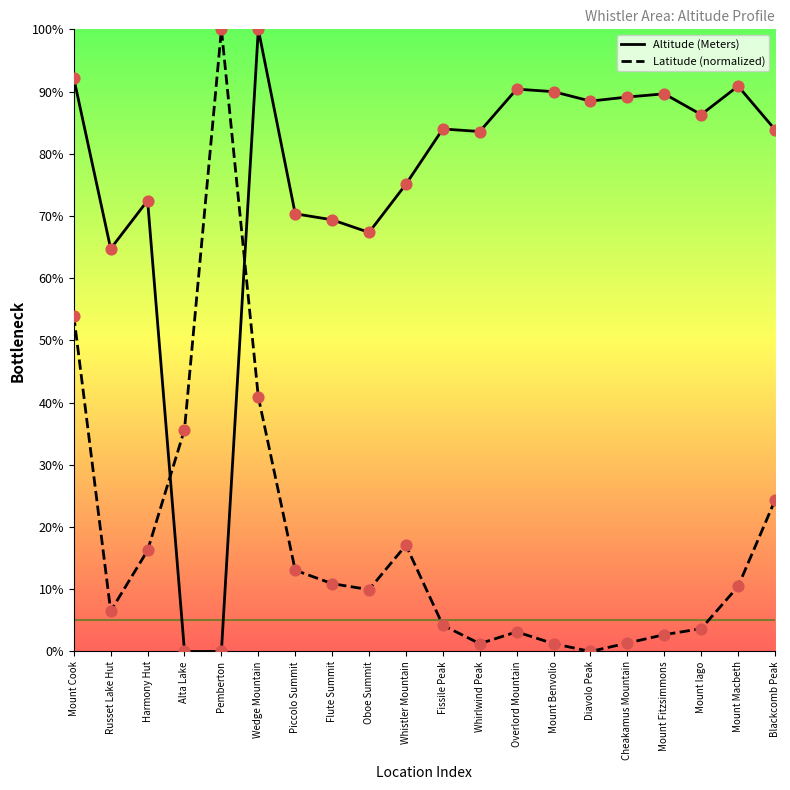

Which series has the largest total across all categories?

Altitude (Meters)